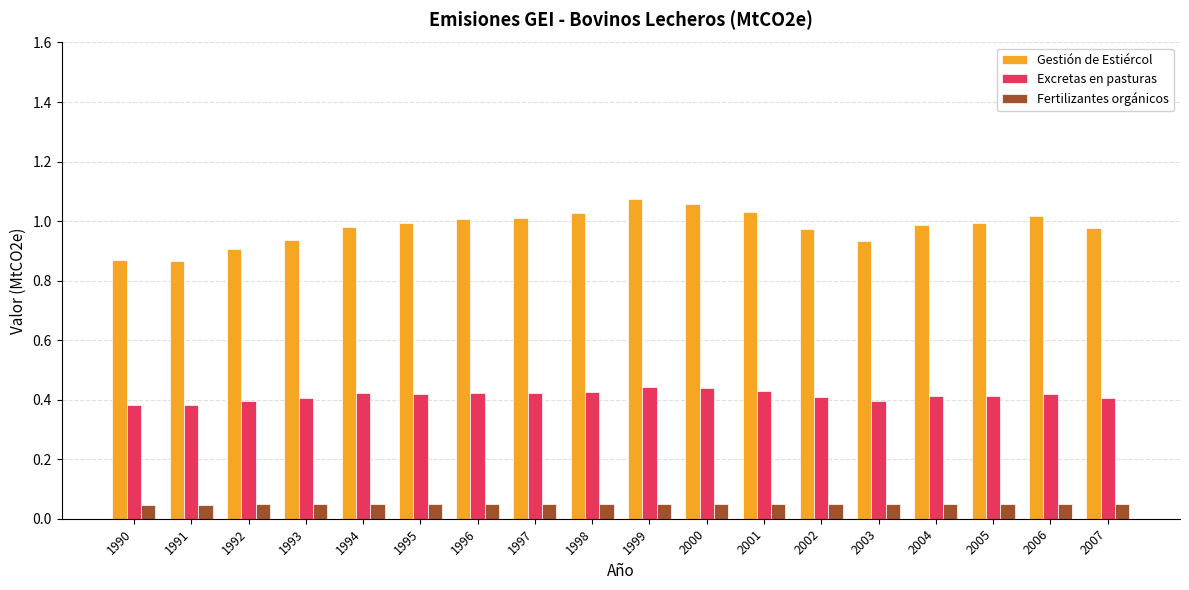

Rank the series by their maximum value, from lowest to highest.

Fertilizantes orgánicos, Excretas en pasturas, Gestión de Estiércol